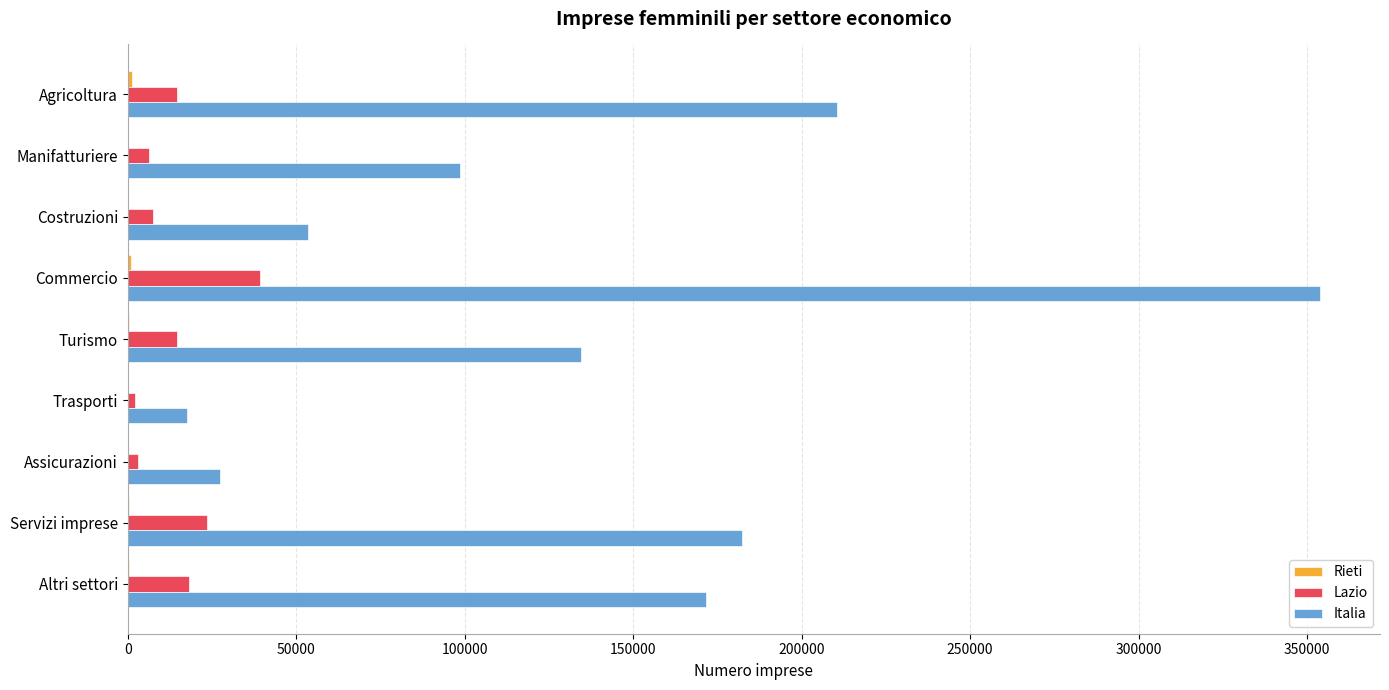

The Lazio series shows 18060 at Altri settori. True or false?

True